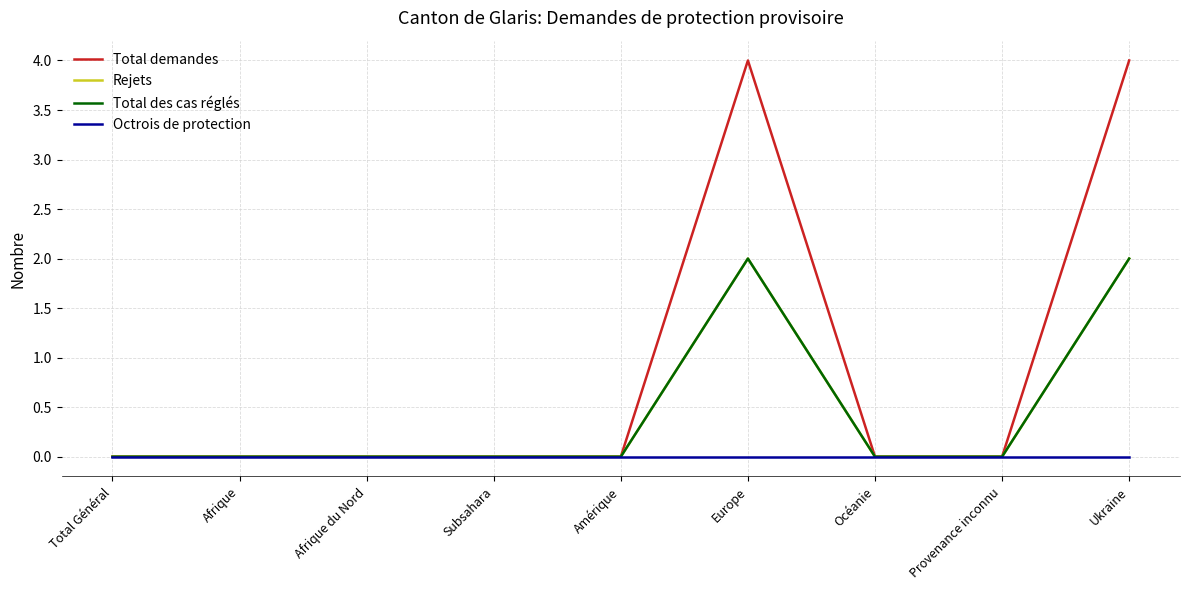

Is this an area chart (filled region under the line)?

No